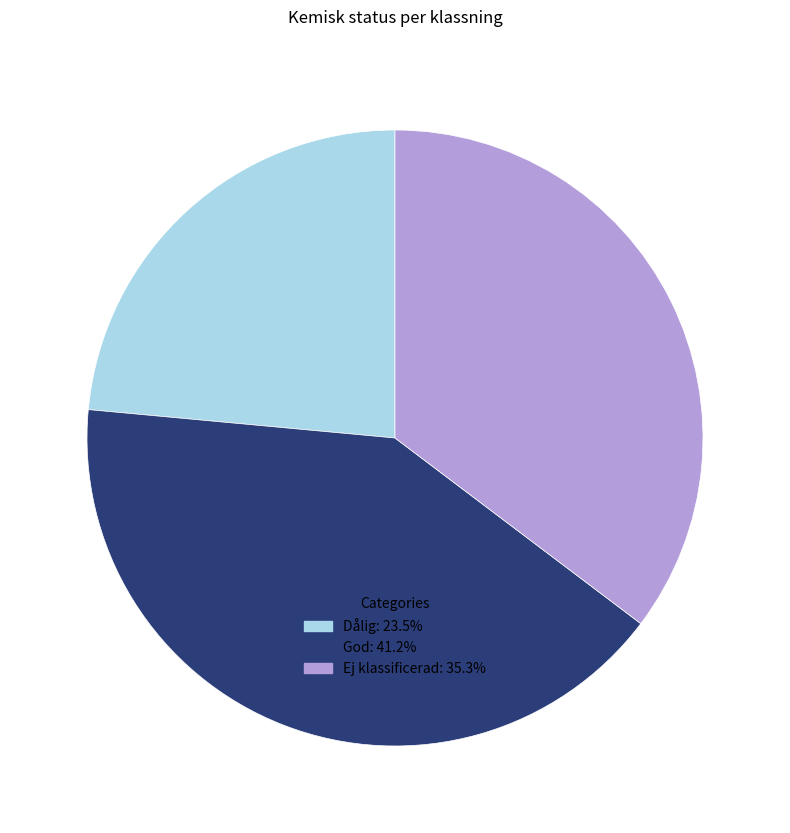

Does God represent more than half of the total?

No